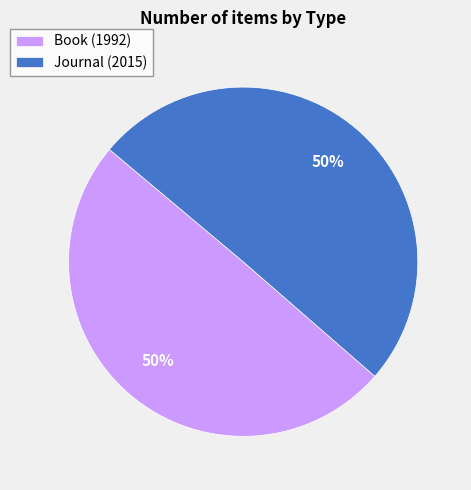

What is the ratio of the value at Book to the value at Journal?

1.0